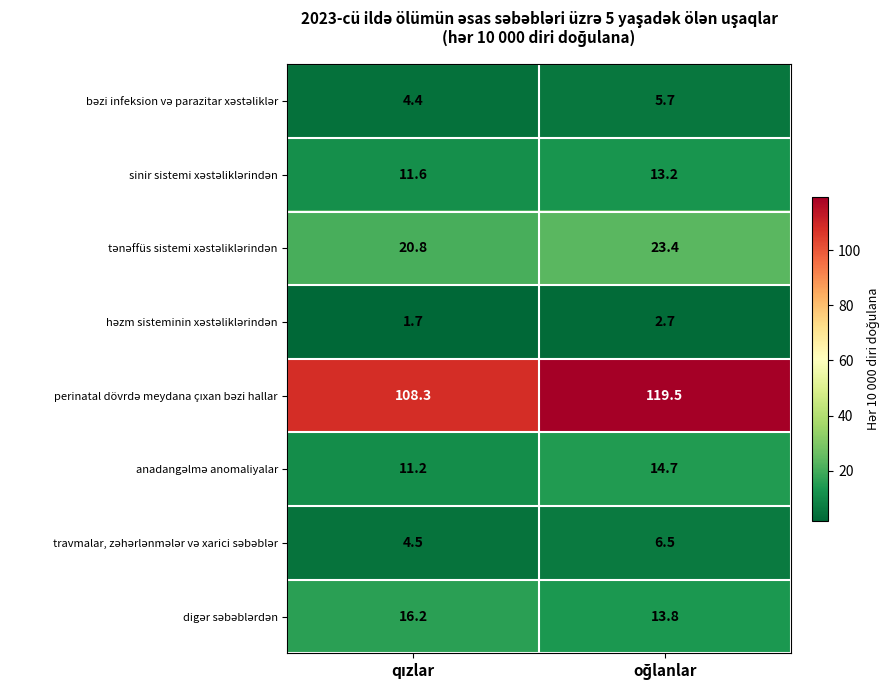

What is the smallest value displayed?

1.7